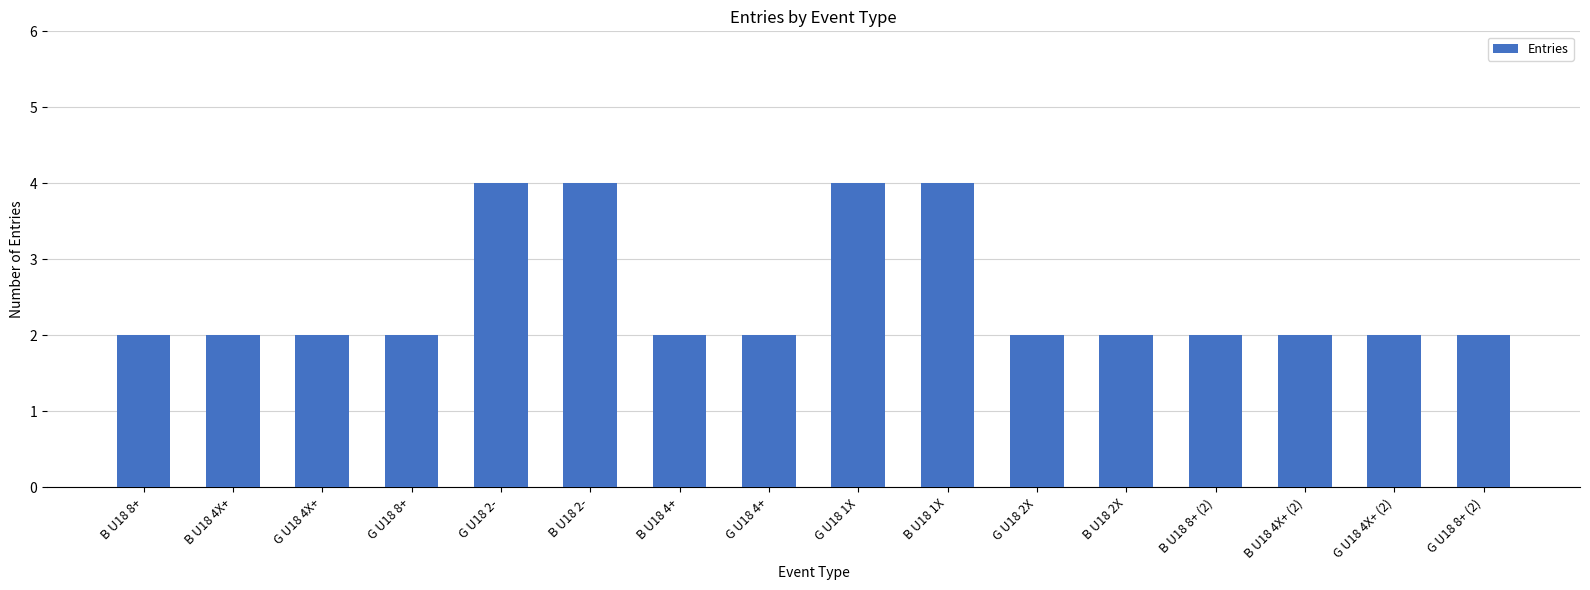

What is the sum of the values at G U18 2X and B U18 2-?

6